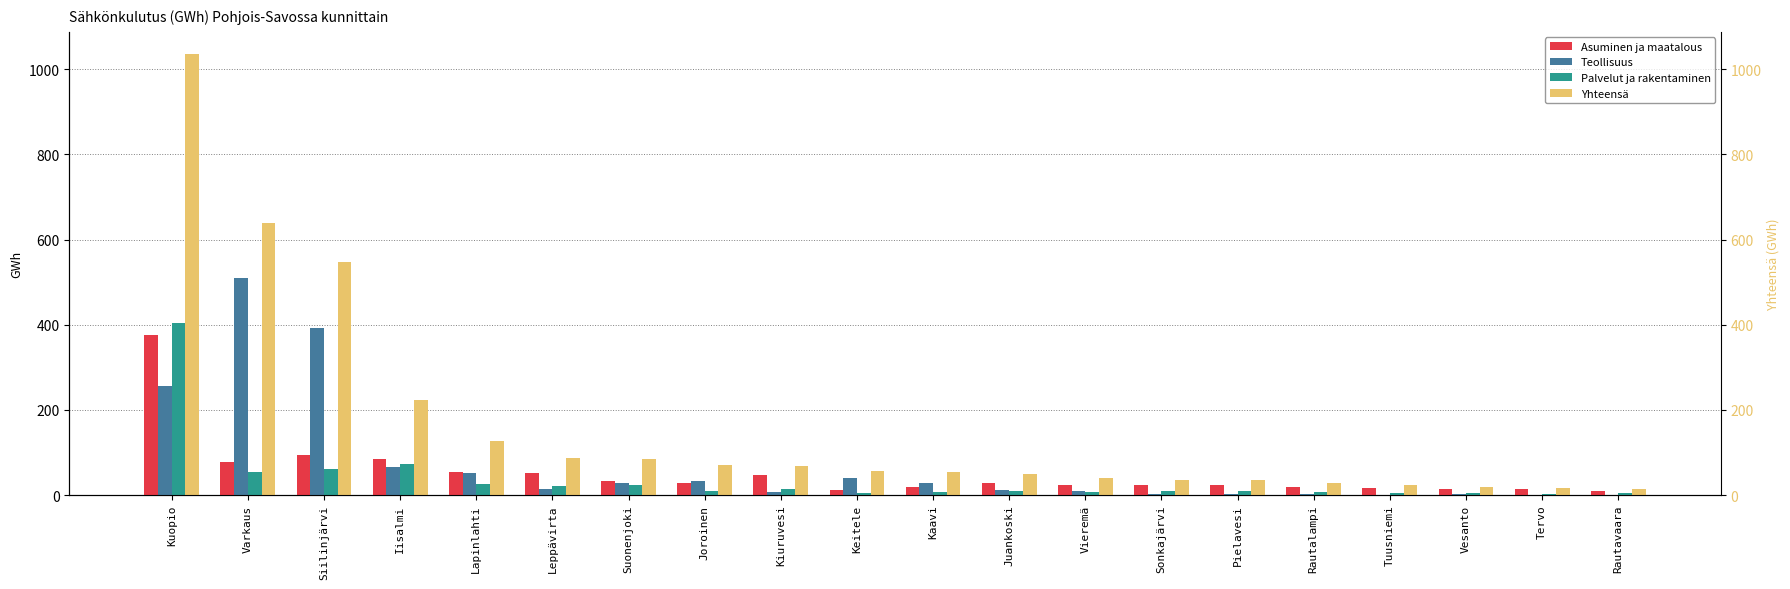

What are all the series names shown in the legend?

Asuminen ja maatalous, Teollisuus, Palvelut ja rakentaminen, Yhteensä